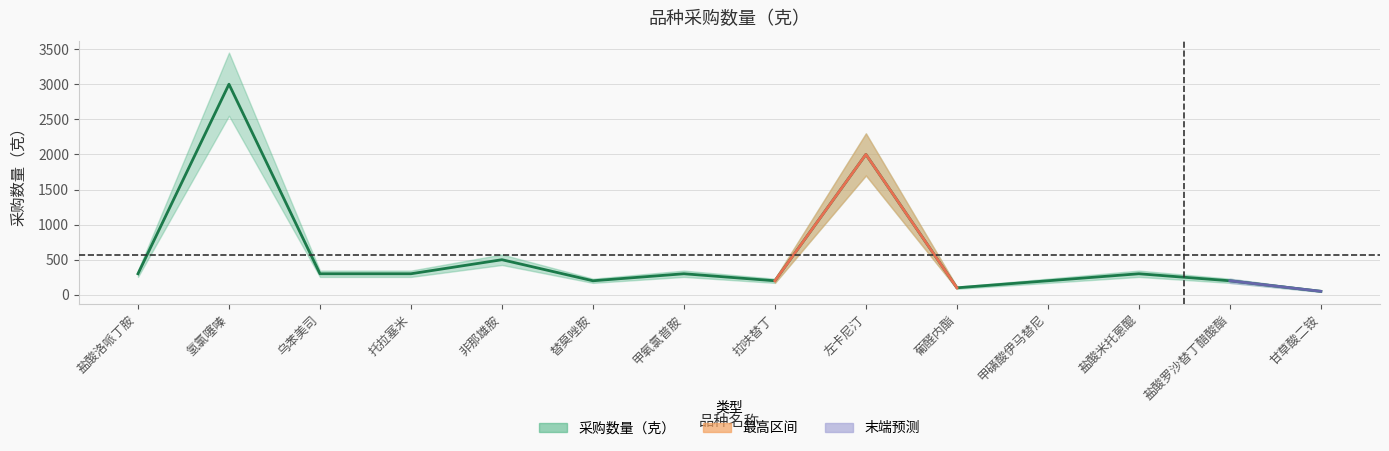

What value does the data have at 非那雄胺?

500